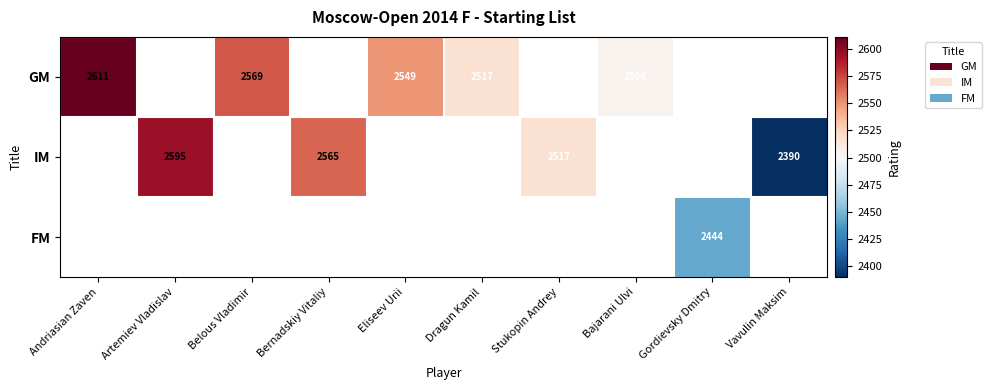

The value of GM at Eliseev Urii is 1454. True or false?

False